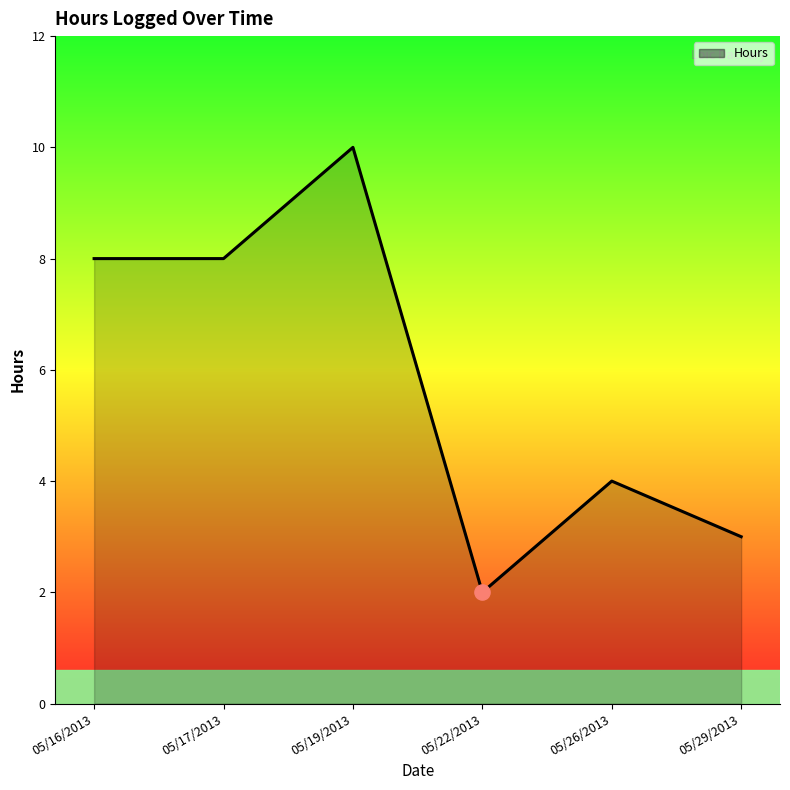

Which has a higher value, 05/19/2013 or 05/26/2013?

05/19/2013